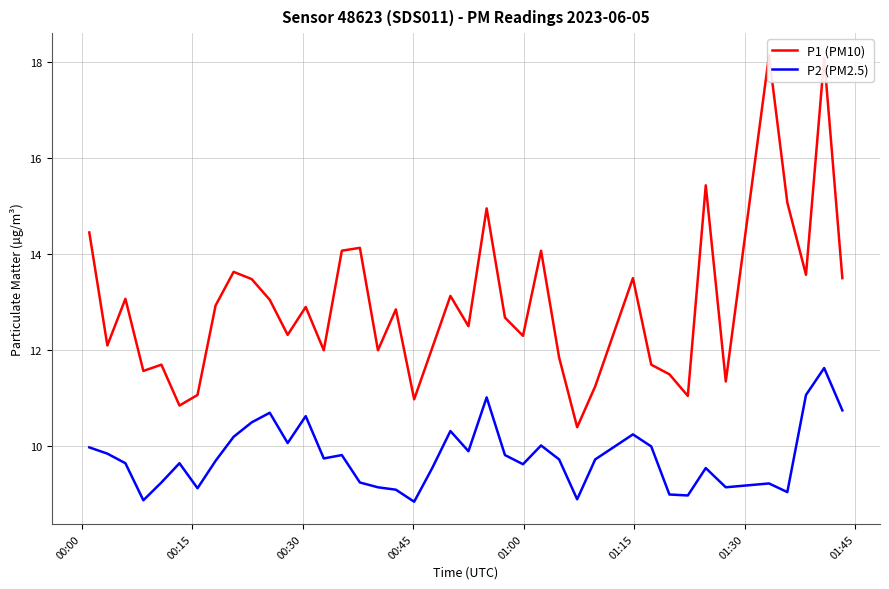

How many data points in P1 (PM10) are less than 12?

12